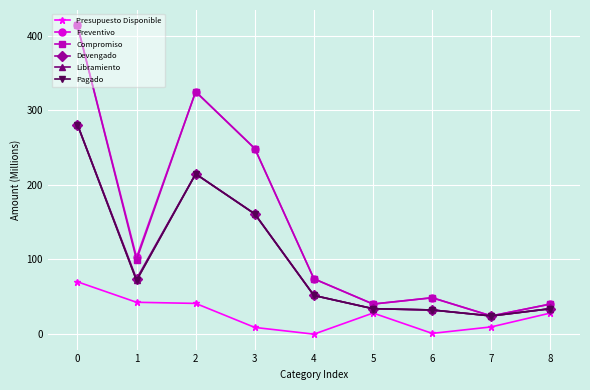

Does the chart display data point markers on the line(s)?

Yes